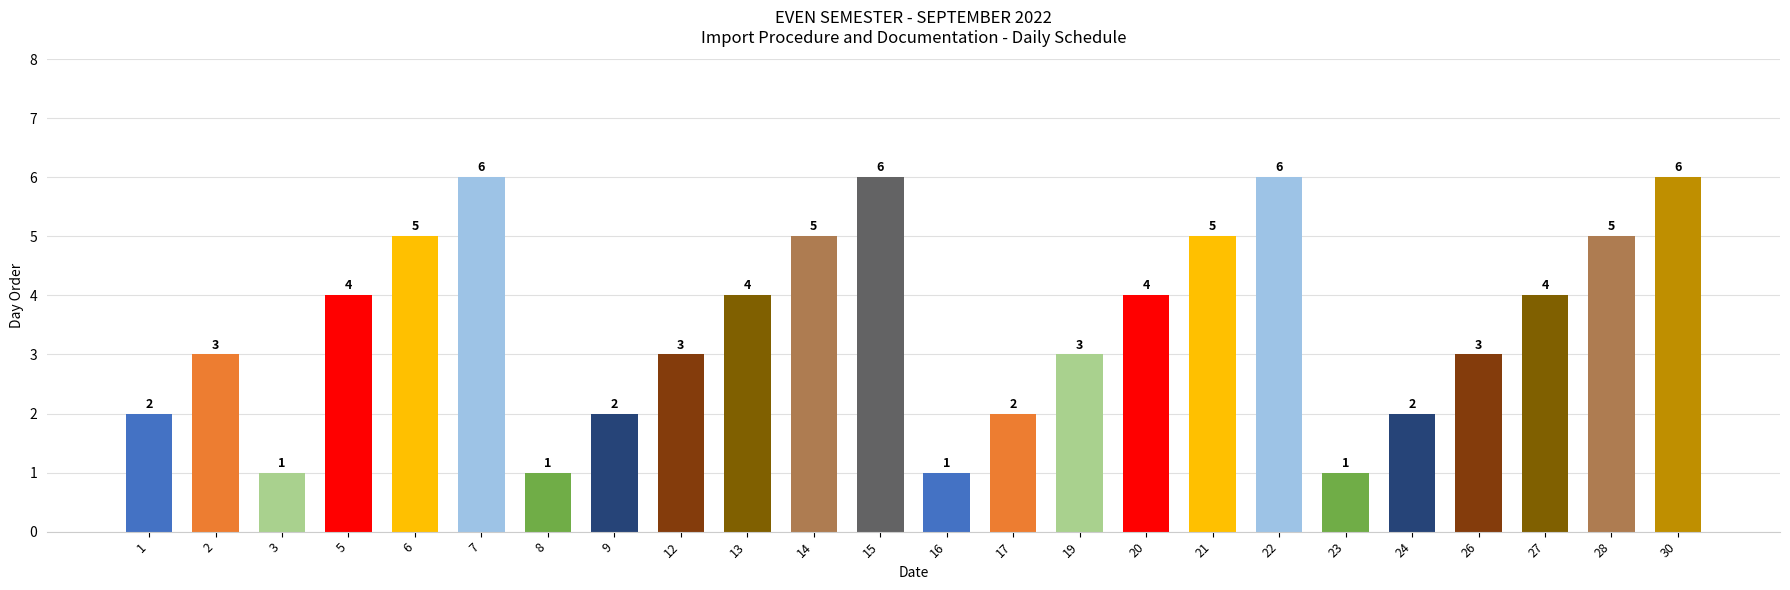

What is the maximum value shown in the chart?

6